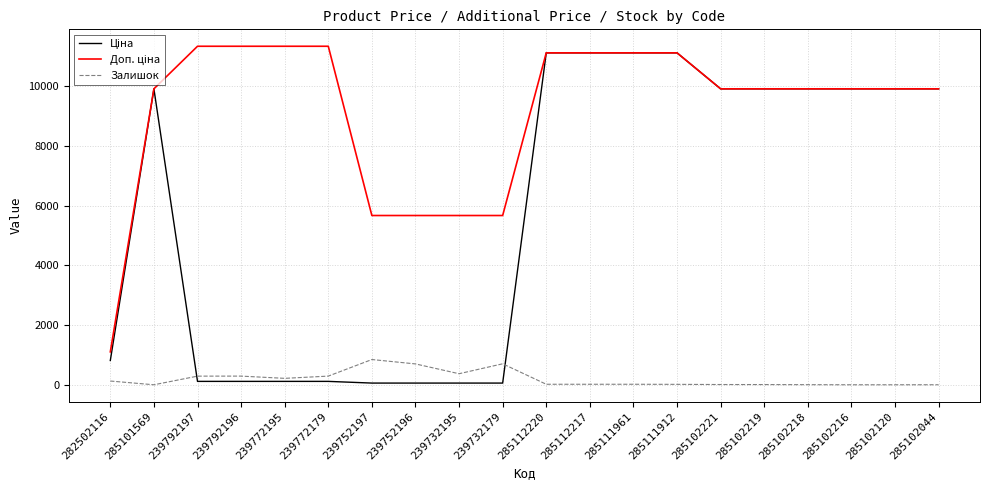

What is the total value across all series at 285102216?

19817.0